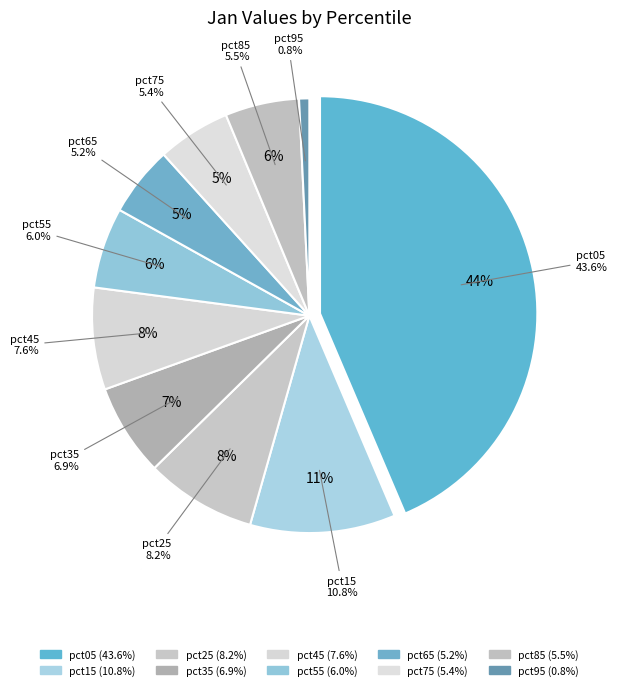

To the nearest percent, what is the difference between the largest and smallest slice percentages?

43%